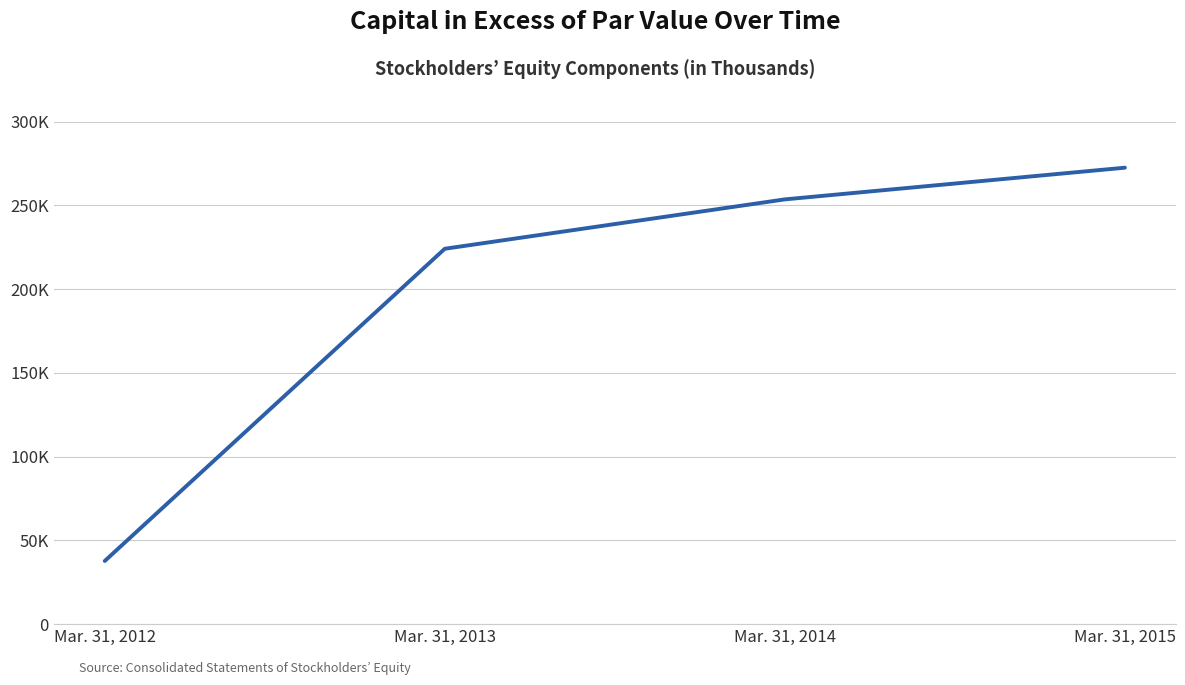

Rank the categories by value from highest to lowest.

Mar. 31, 2015, Mar. 31, 2014, Mar. 31, 2013, Mar. 31, 2012